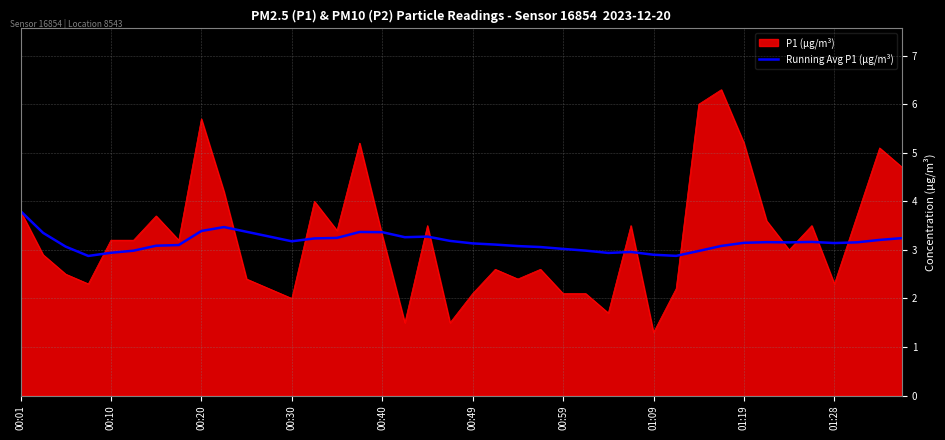

What is the highest value of the P1 (µg/m³) series?

6.3